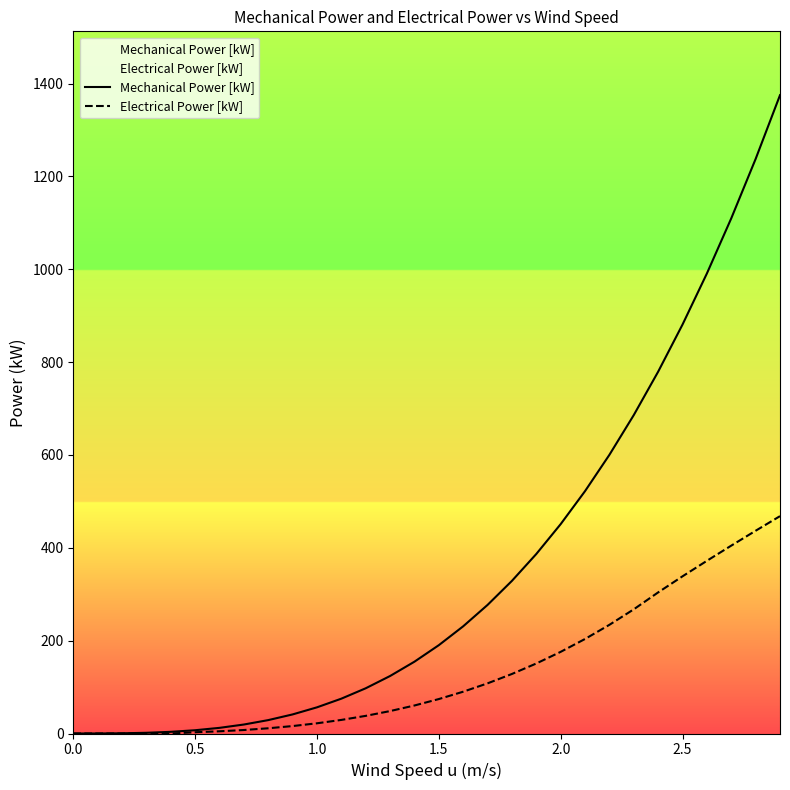

Reading left to right, what are all the values shown in this chart?

Mechanical Power [kW]: 0.0	0.1	0.5	1.5	3.6	7.0	12.2	19.3	28.9	41.1	56.4	75.0	97.4	123.9	154.7	190.3	230.9	277.0	328.8	386.7	451.0	522.1	600.3	685.9	779.3	880.9	990.8	1109.6	1237.5	1374.9
Electrical Power [kW]: 0.0	0.0	0.0	0.0	0.0	2.7	4.7	7.5	11.3	16.0	22.0	29.3	38.0	48.3	60.3	74.2	90.1	108.0	128.2	150.8	175.9	203.6	234.1	267.5	303.9	338.6	372.0	404.7	436.7	468.2